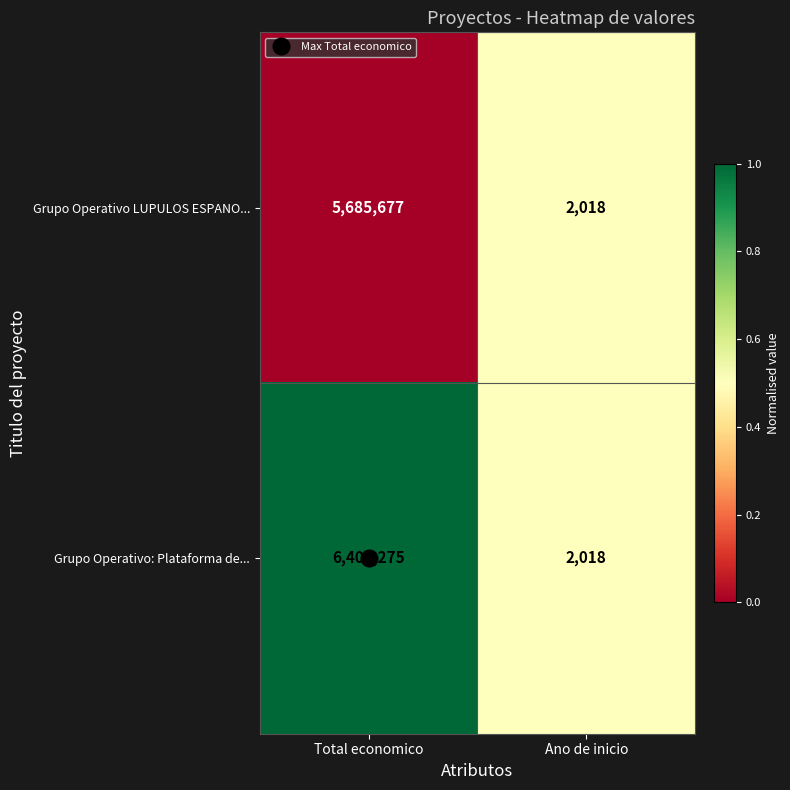

Which series has the largest range (max minus min)?

Grupo Operativo: Plataforma de...